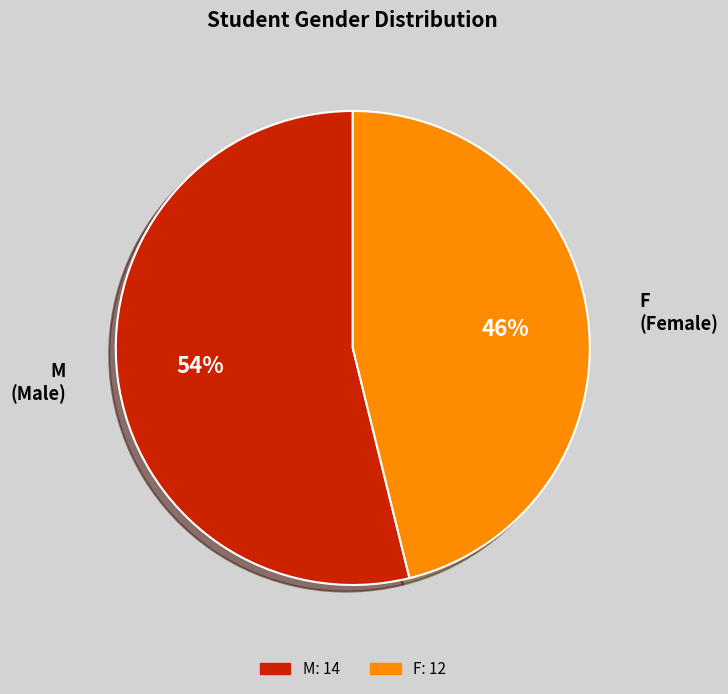

Combined, do M and F account for over 50%?

Yes